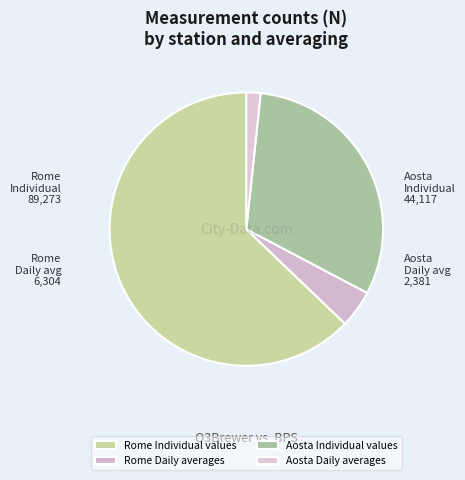

Which category has the smallest portion of the pie?

Aosta Daily averages